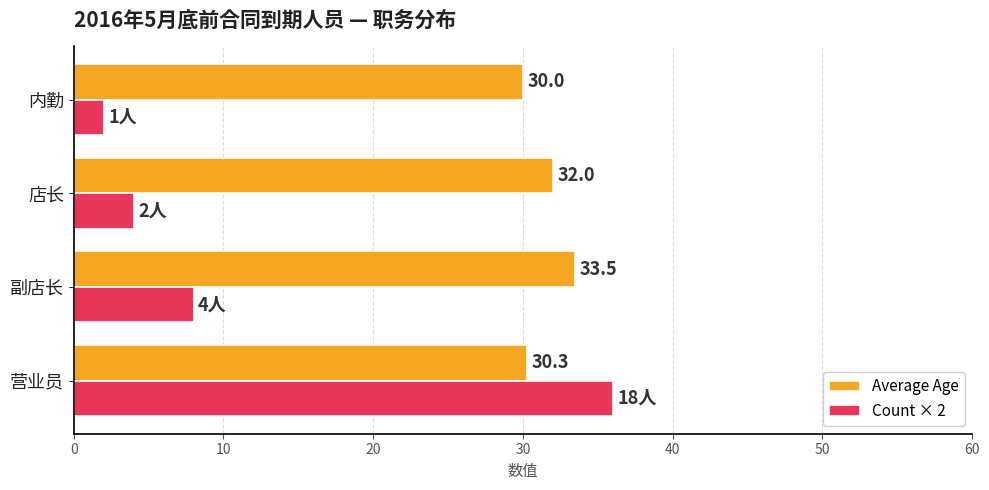

What is the smallest value displayed?

2.0